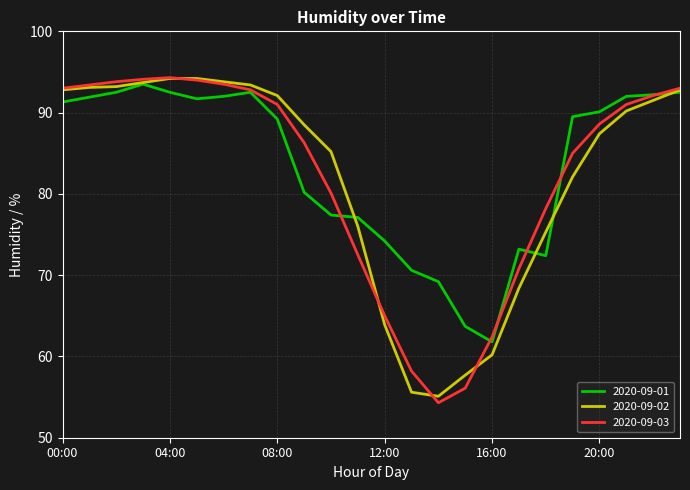

What is the maximum value shown in the chart?

94.3